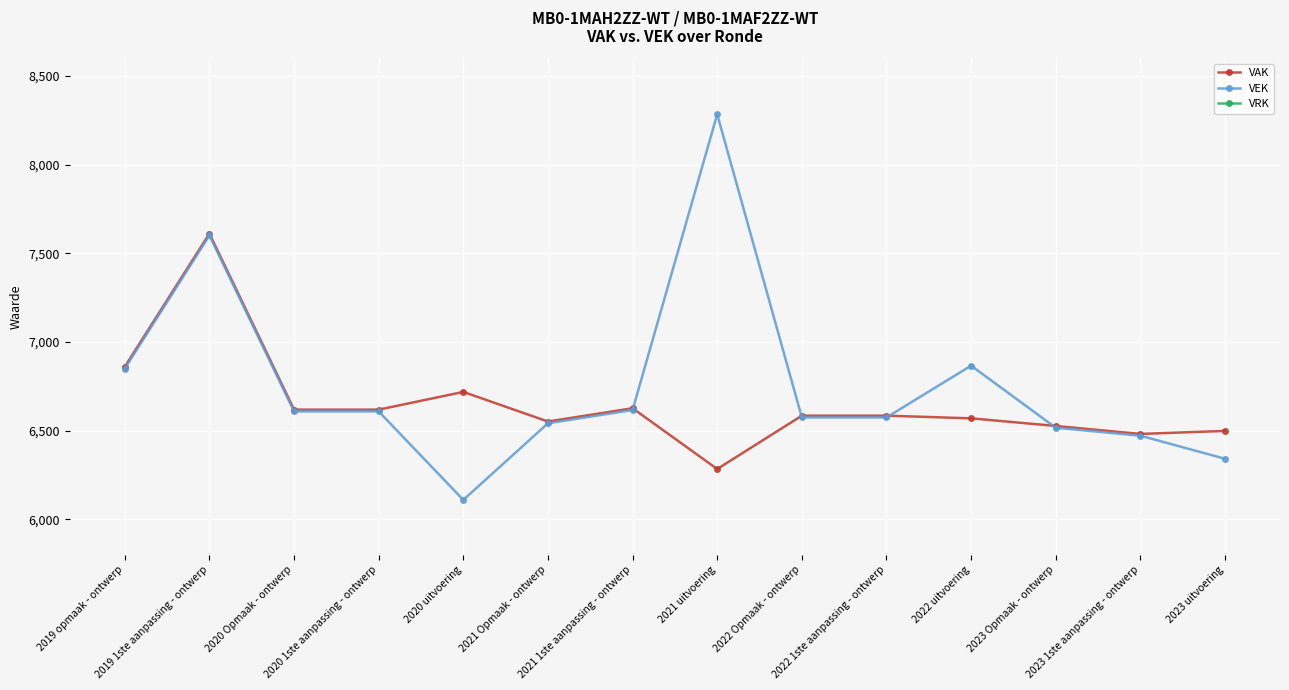

Reading left to right, extract all data points from this chart.

VAK: 6860	7611	6618	6618	6718	6551	6626	6283	6584	6584	6569	6526	6481	6498
VEK: 6850	7601	6608	6608	6109	6541	6616	8284	6574	6574	6866	6516	6471	6341
VRK: 0	0	0	0	0	0	0	0	0	0	0	0	0	0